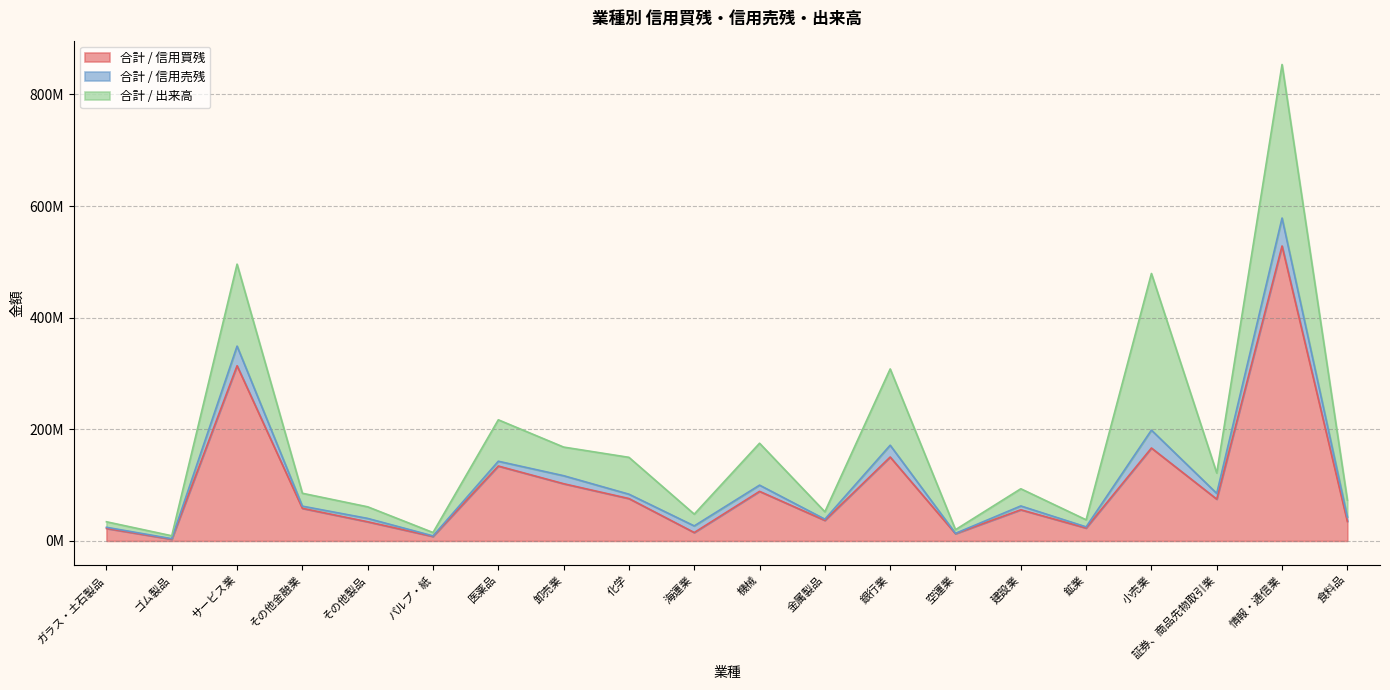

Which has a higher value, パルプ・紙 or 建設業?

建設業